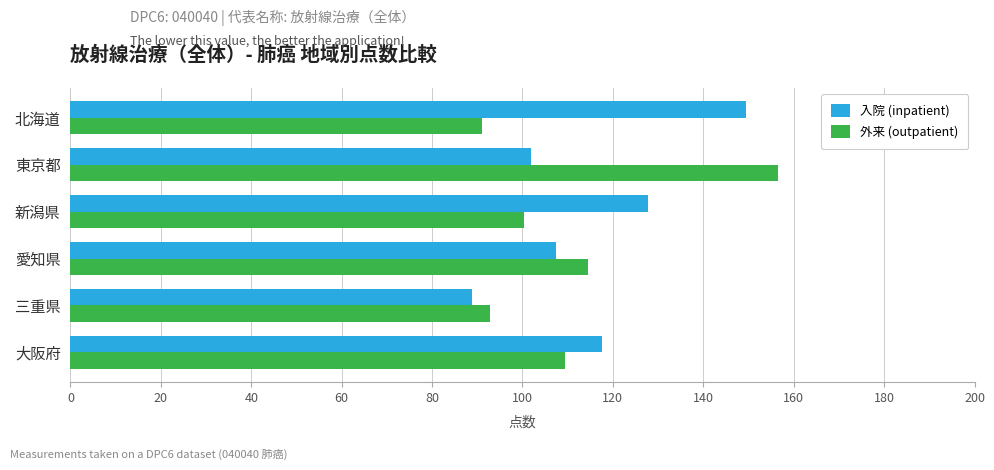

How many values in the 入院 (inpatient) series are below 117?

3